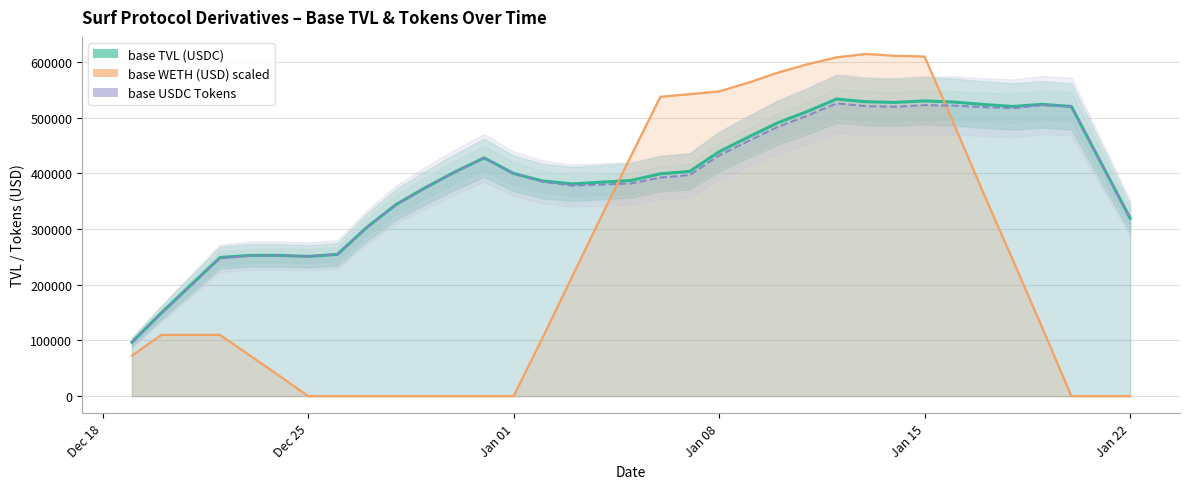

What is the highest value of the base USDC Tokens series?

555112.6